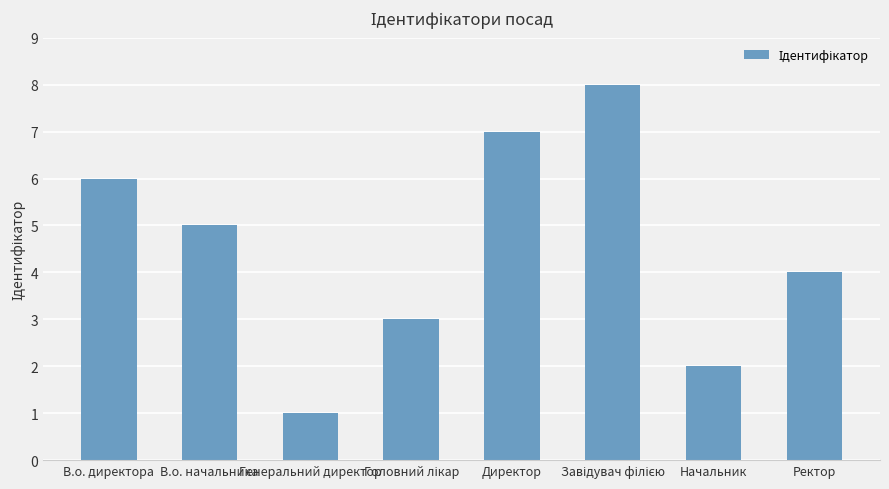

True or false: the data shows 4 at В.о. директора.

False